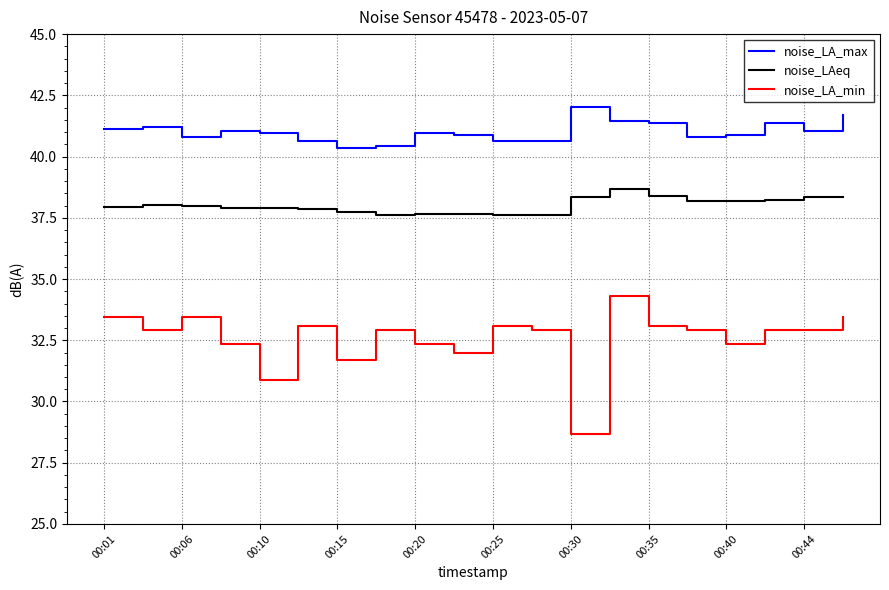

What is the average value of the noise_LA_max series?

41.0